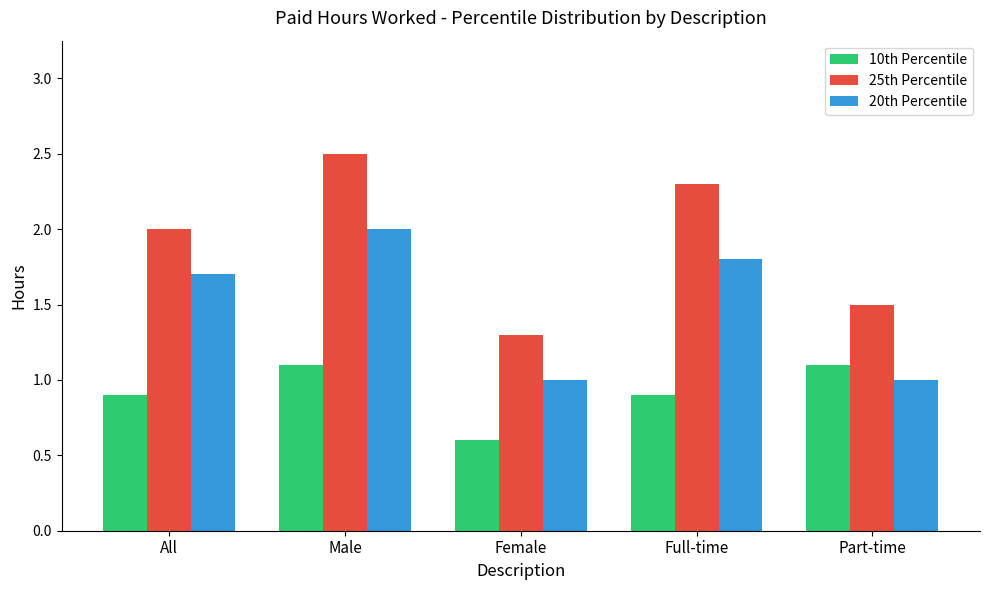

Are the bars grouped side by side (vs. stacked)?

Yes